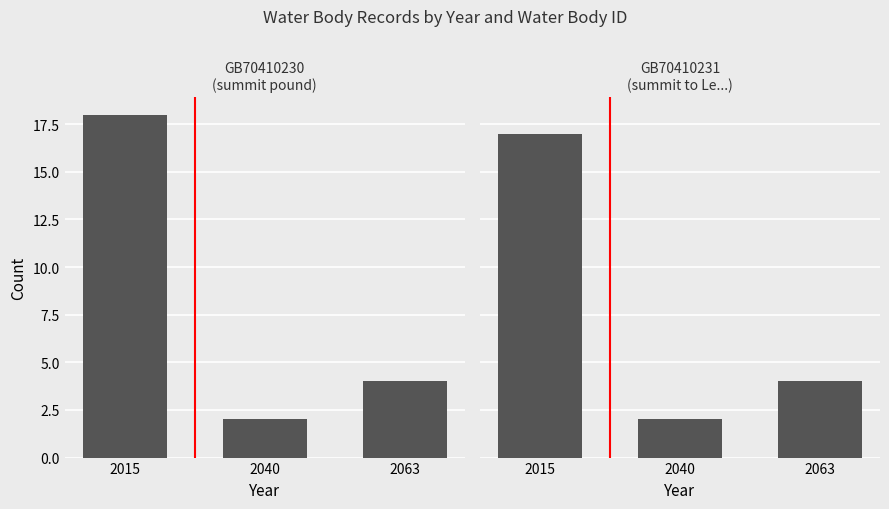

How many groups of bars are there?

3